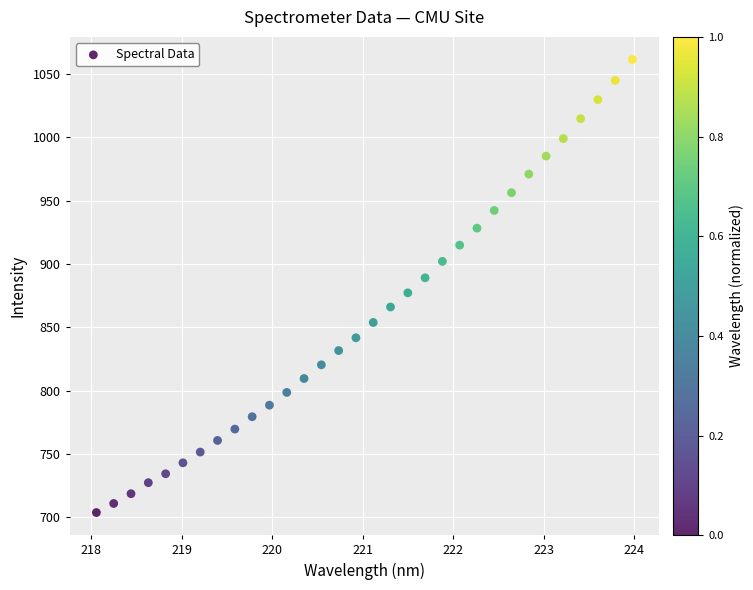

What is the range of X values (max minus min)?

5.9